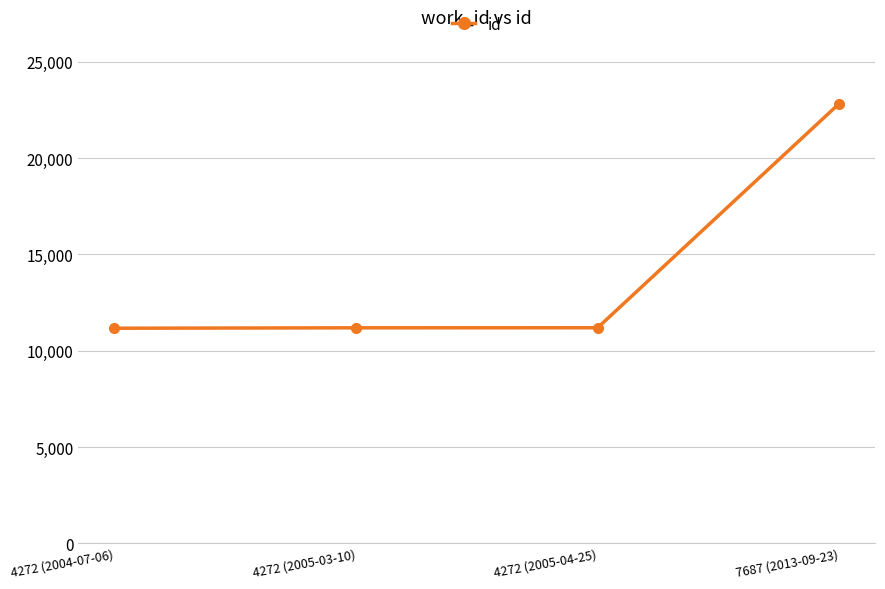

Is this an area chart (filled region under the line)?

No